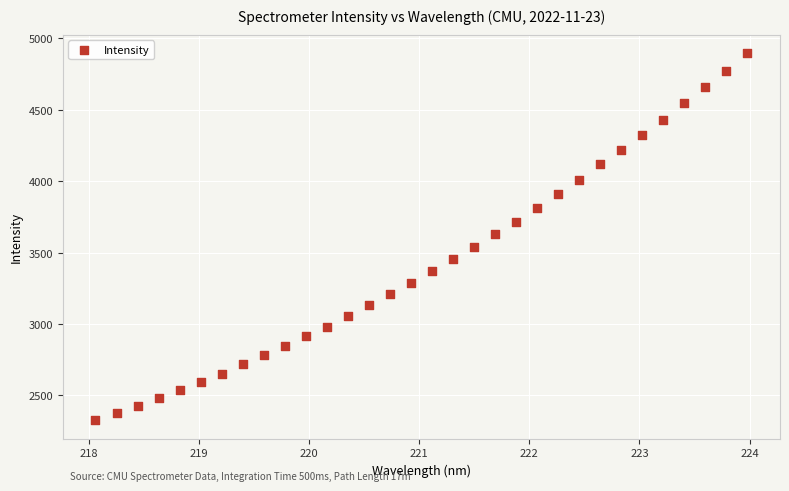

What is the range of Y values (max minus min)?

2570.3